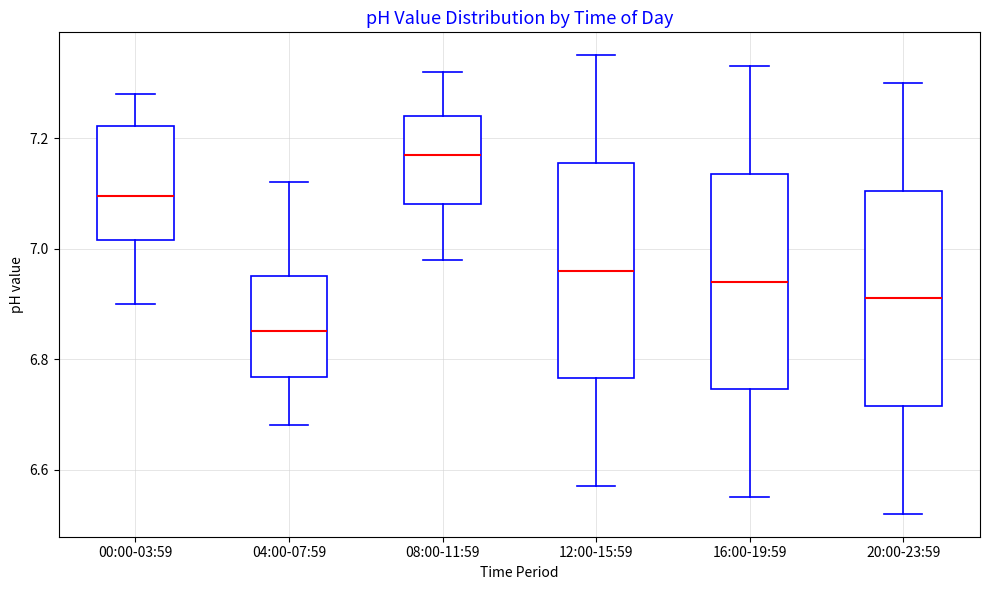

Where does the median line of the box for 08:00-11:59 sit on the y-axis? The values are not printed on the chart, so give them approximately, as read against the axis.

7.18